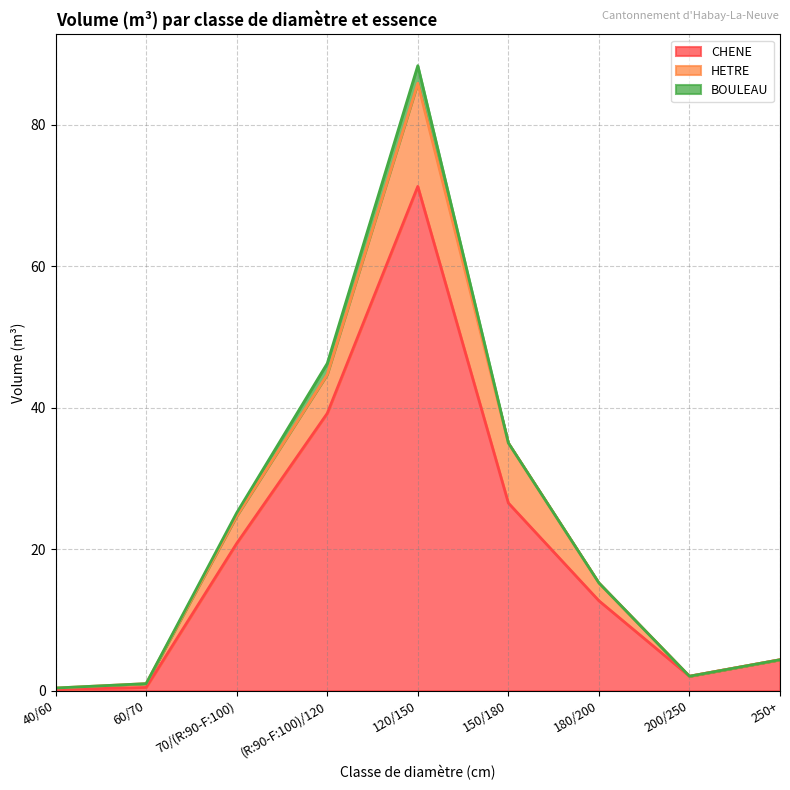

What is the label of the 3rd point from the left?

70/(R:90-F:100)